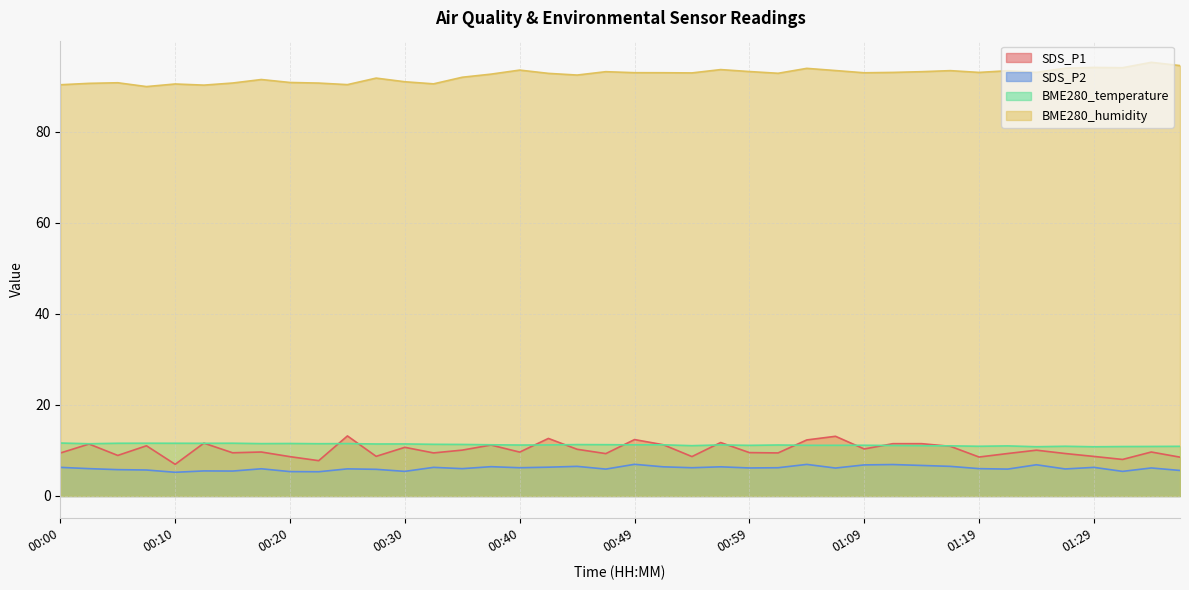

Which series has the widest spread of values?

SDS_P1